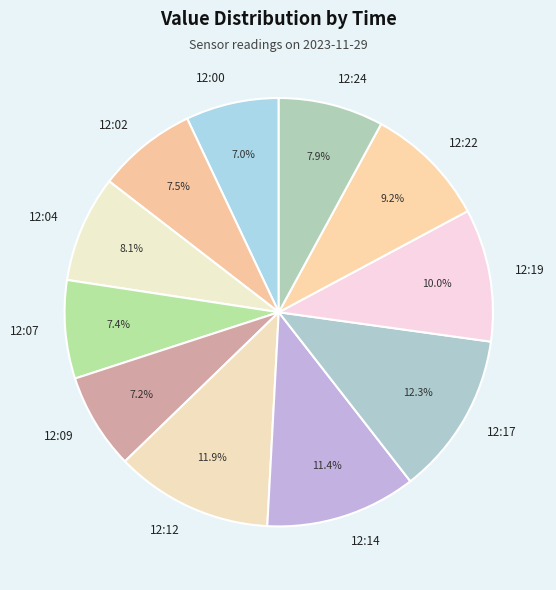

Is there any slice that represents more than half of the pie?

No